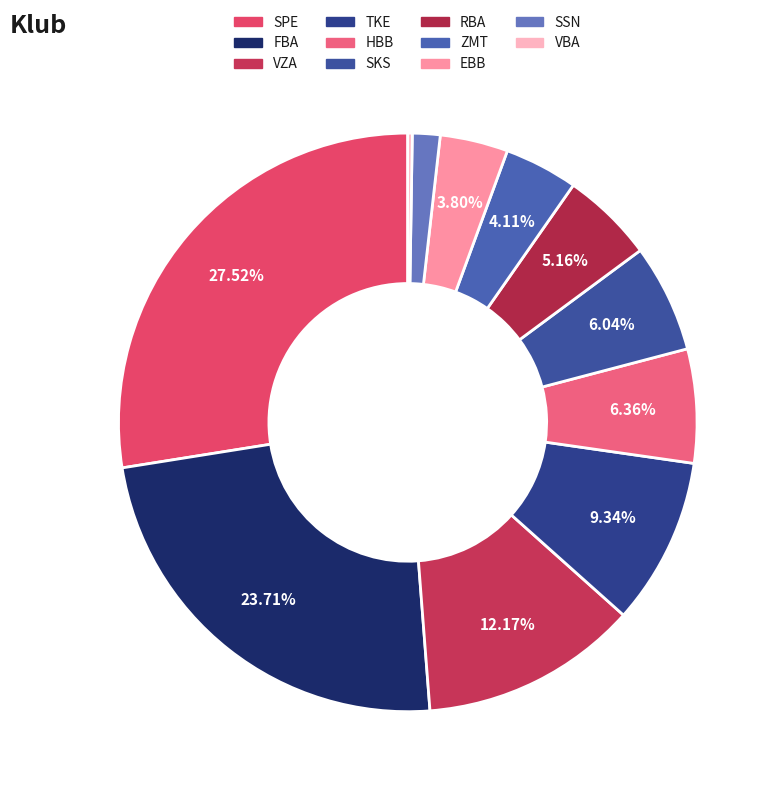

Which slice is the smallest?

VBA